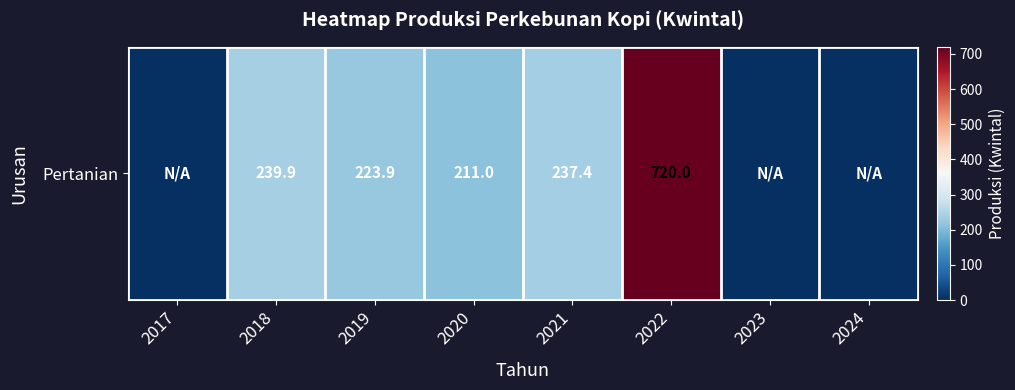

What is the sum of the values at 2020 and 2023?

211.0